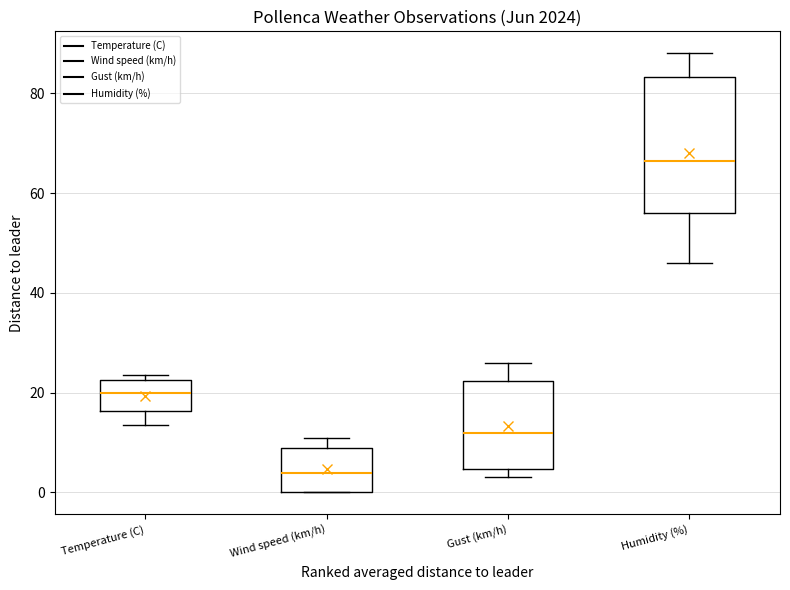

Reading left to right, transcribe this box plot: for each box, give where its median line is, the range the box spans, and where its two whiskers end, as read against the y-axis. The values are not printed on the chart, so give them approximately, as read against the axis.

Temperature (C): median 20, box 16 to 22, whiskers 14 to 24
Wind speed (km/h): median 4, box 0 to 10, whiskers 0 to 12
Gust (km/h): median 12, box 4 to 22, whiskers 4 (just below the box's lower edge) to 26
Humidity (%): median 66, box 56 to 84, whiskers 46 to 88